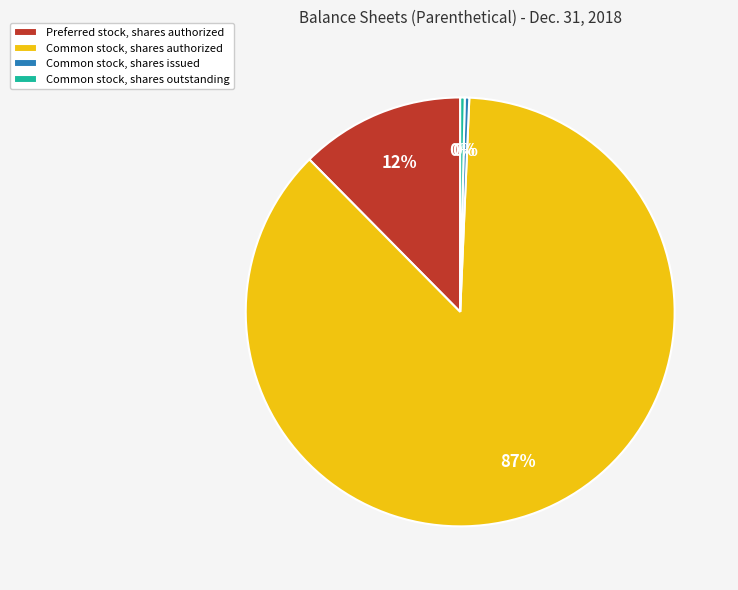

How many slices are in this pie chart?

4